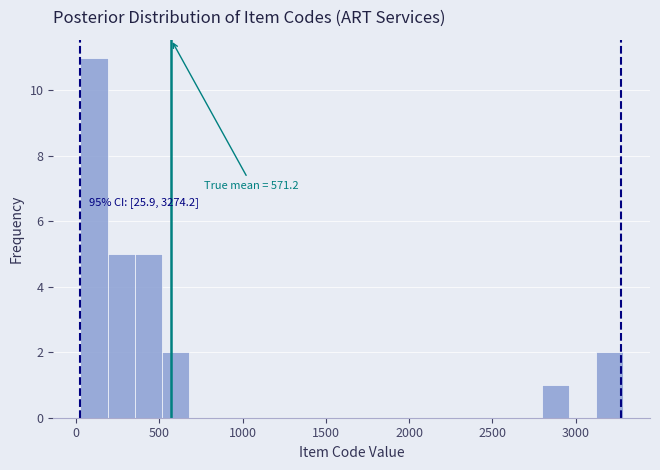

Around what value on the x-axis is the tallest bar? Give the approximate position of its centre, as read against the axis.

100